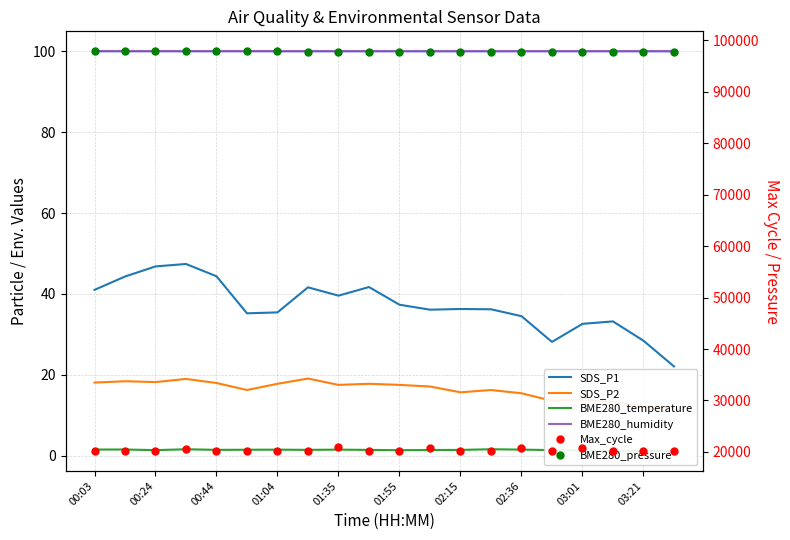

At which category is the sum across all series the highest?

01:35